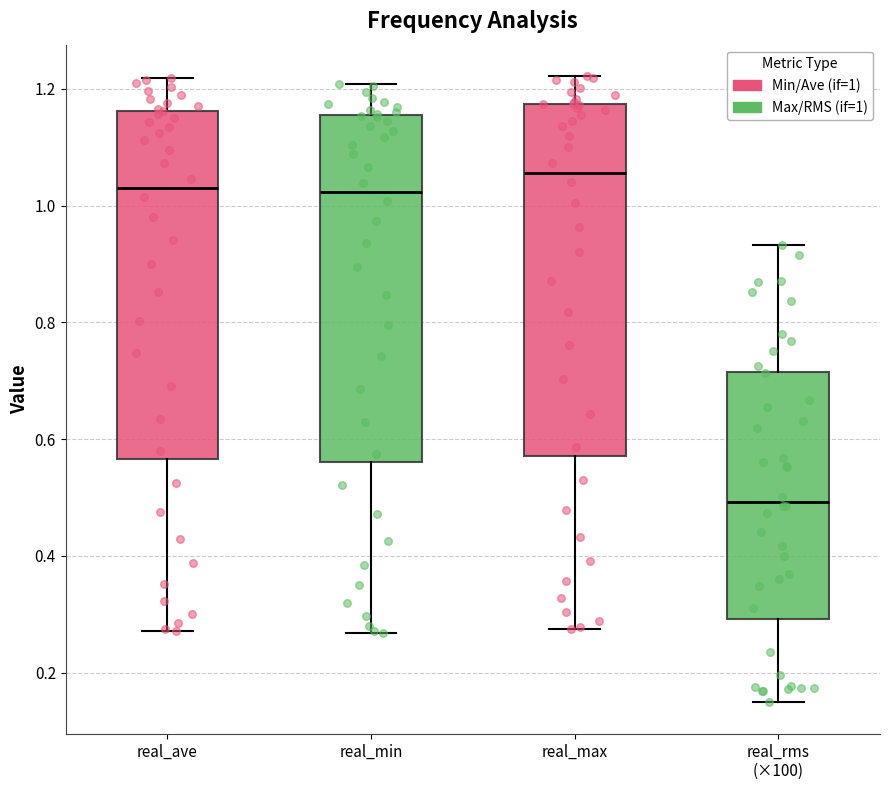

Reading left to right, transcribe this box plot: for each box, give where its median line is, the range the box spans, and where its two whiskers end, as read against the y-axis. The values are not printed on the chart, so give them approximately, as read against the axis.

real_ave: median 1.04, box 0.56 to 1.16, whiskers 0.28 to 1.22
real_min: median 1.02, box 0.56 to 1.16, whiskers 0.26 to 1.20
real_max: median 1.06, box 0.58 to 1.18, whiskers 0.28 to 1.22
real_rms (×100): median 0.50, box 0.30 to 0.72, whiskers 0.14 to 0.94